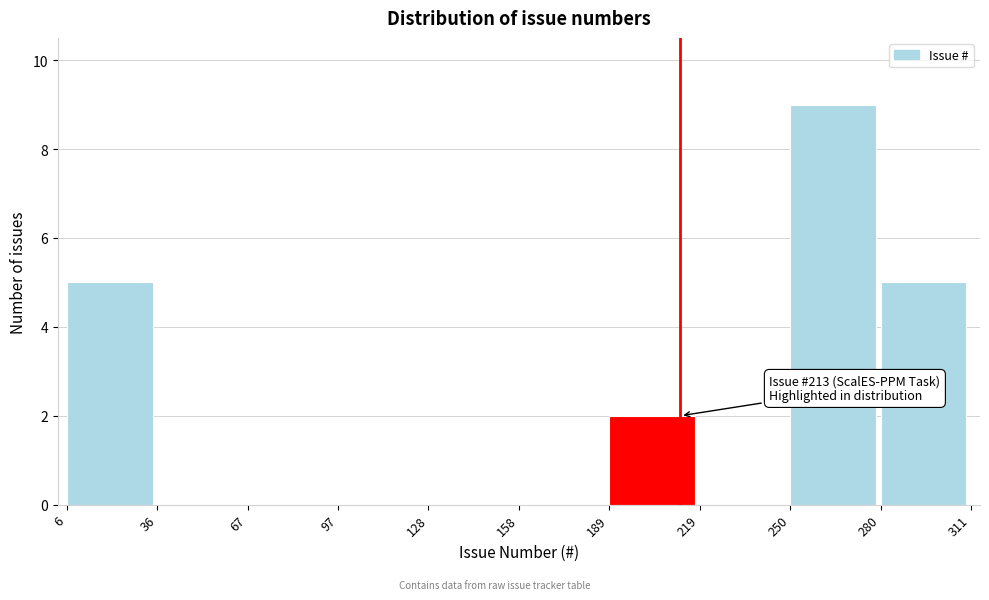

Over which range of the x-axis is the bar tallest?

250 to 280